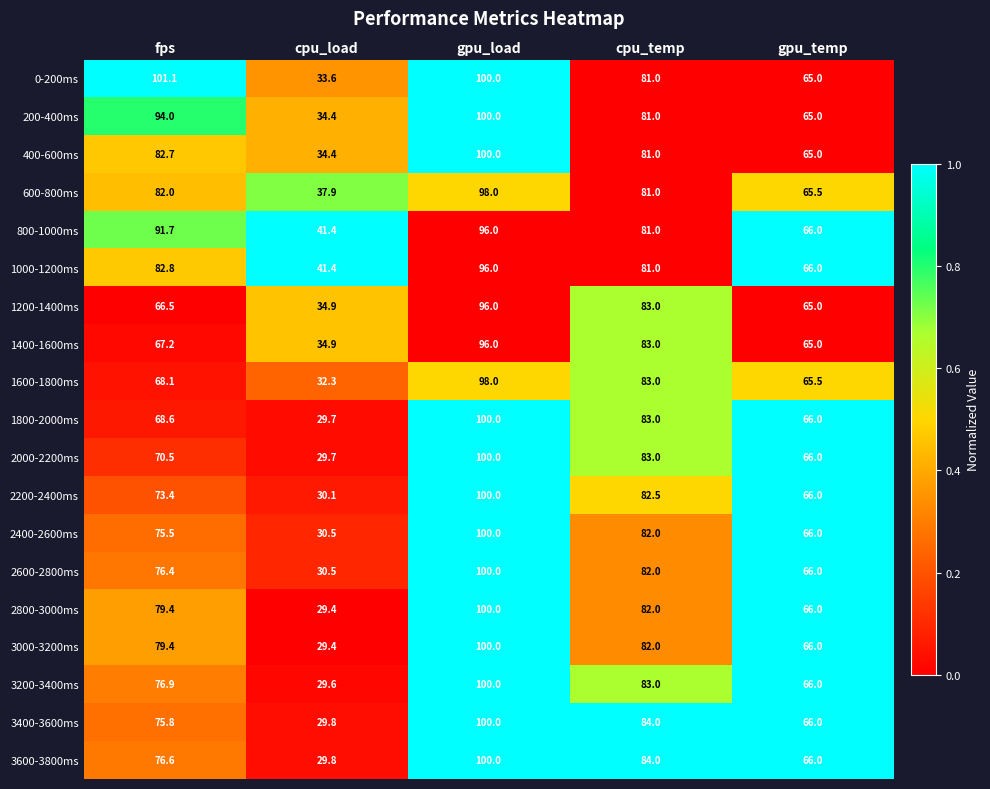

What is the total value across all series at gpu_load?

1880.0